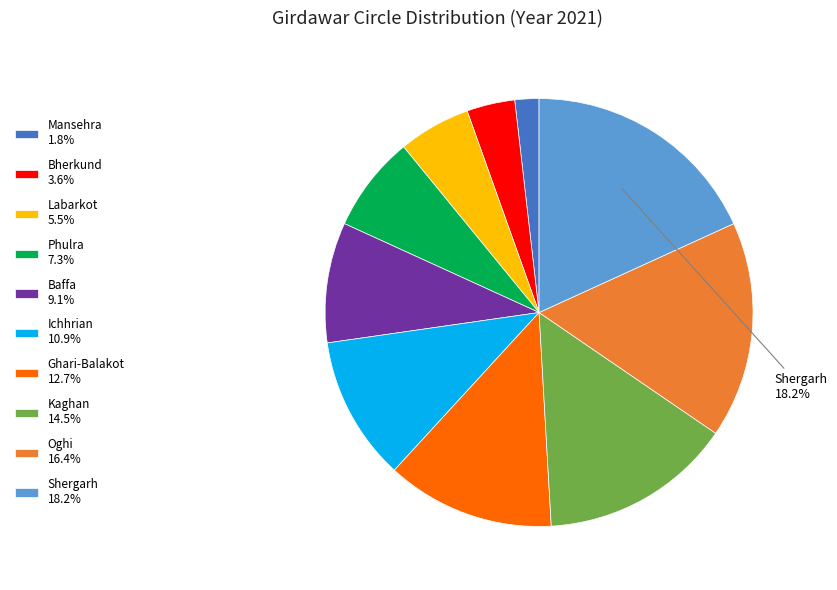

Does Ghari-Balakot 12.7% account for over 50% of the chart?

No